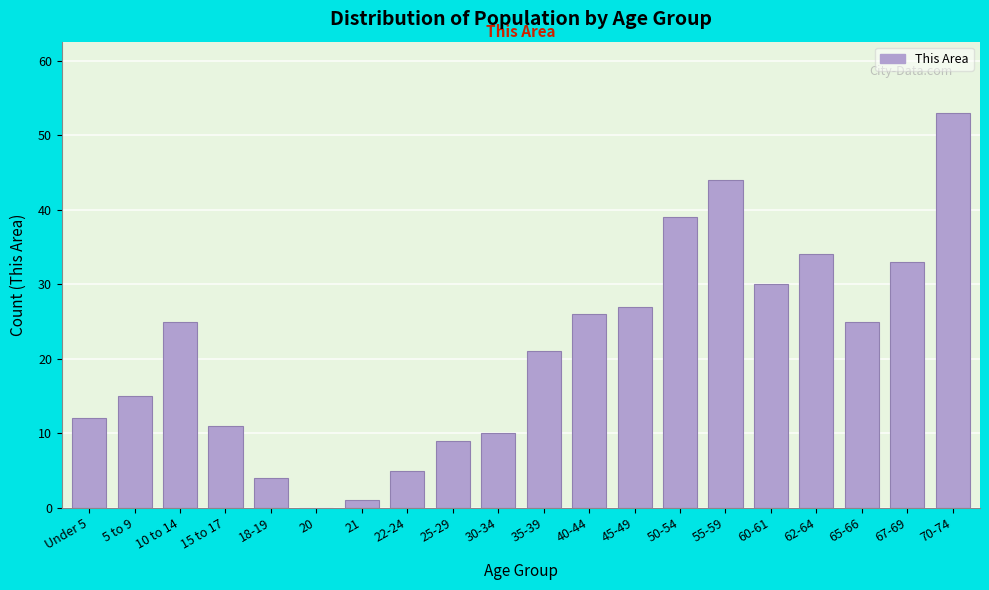

Reading right to left, transcribe all the data shown in this chart.

70-74=53	67-69=33	65-66=25	62-64=34	60-61=30	55-59=44	50-54=39	45-49=27	40-44=26	35-39=21	30-34=10	25-29=9	22-24=5	21=1	20=0	18-19=4	15 to 17=11	10 to 14=25	5 to 9=15	Under 5=12